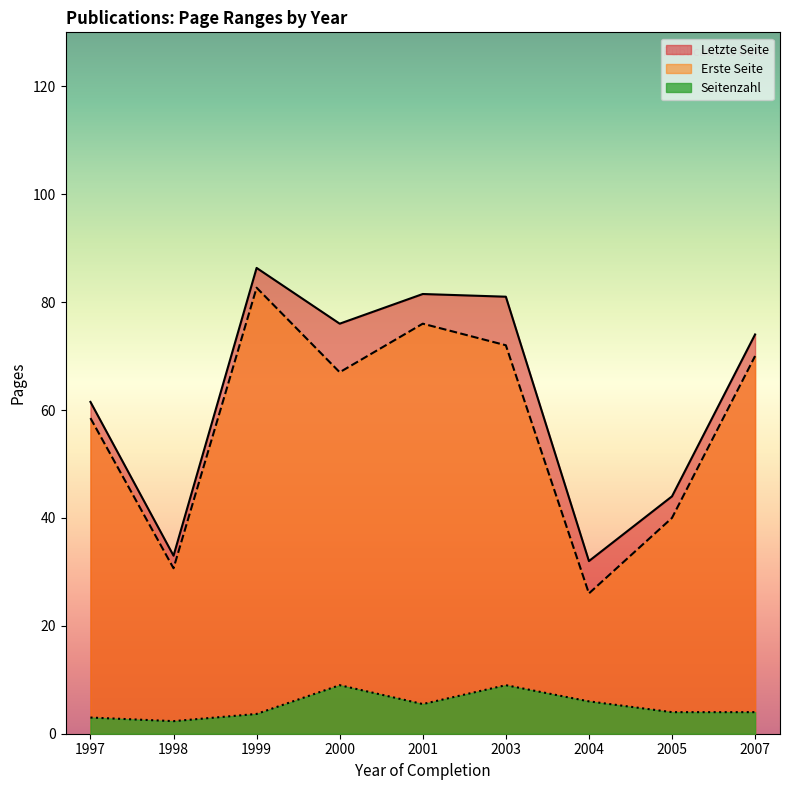

At which category is the sum across all series the highest?

1999